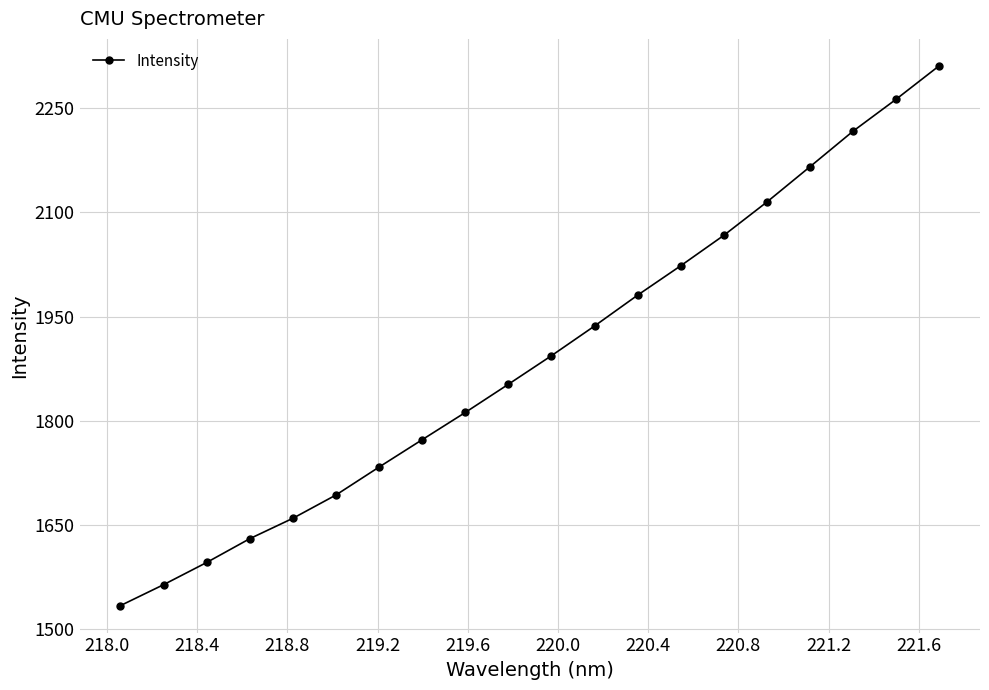

What is the maximum value shown in the chart?

2311.2